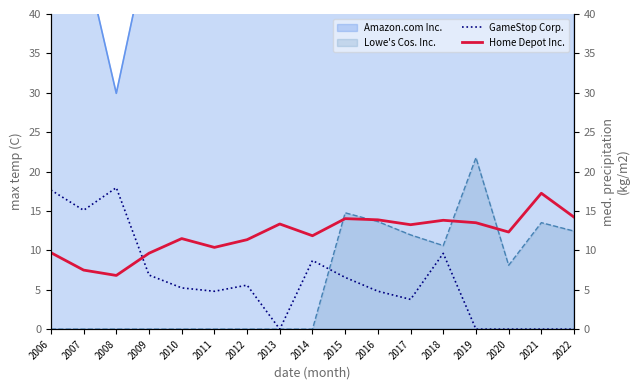

The value of Lowe's Cos. Inc. at 2012 is -7.2. True or false?

False